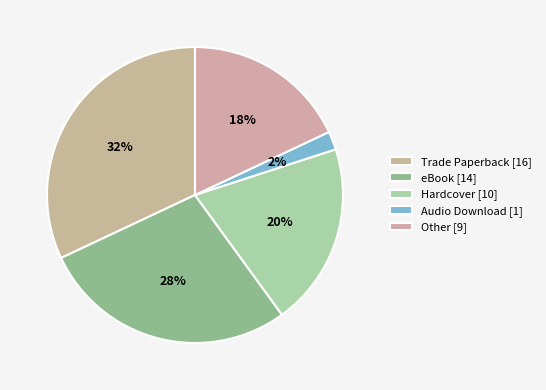

What percentage do Other and eBook together represent?

46.0%